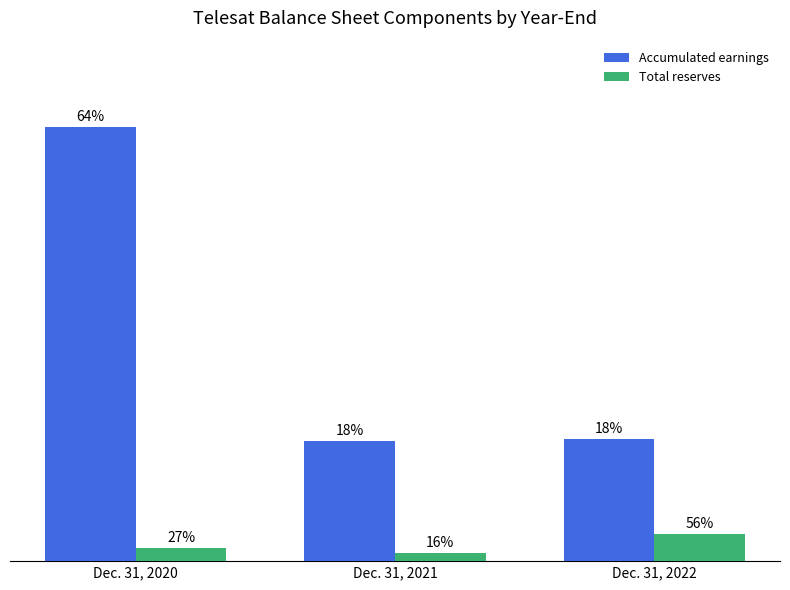

What is the value of the Accumulated earnings bar at the 3rd from the left?

355202